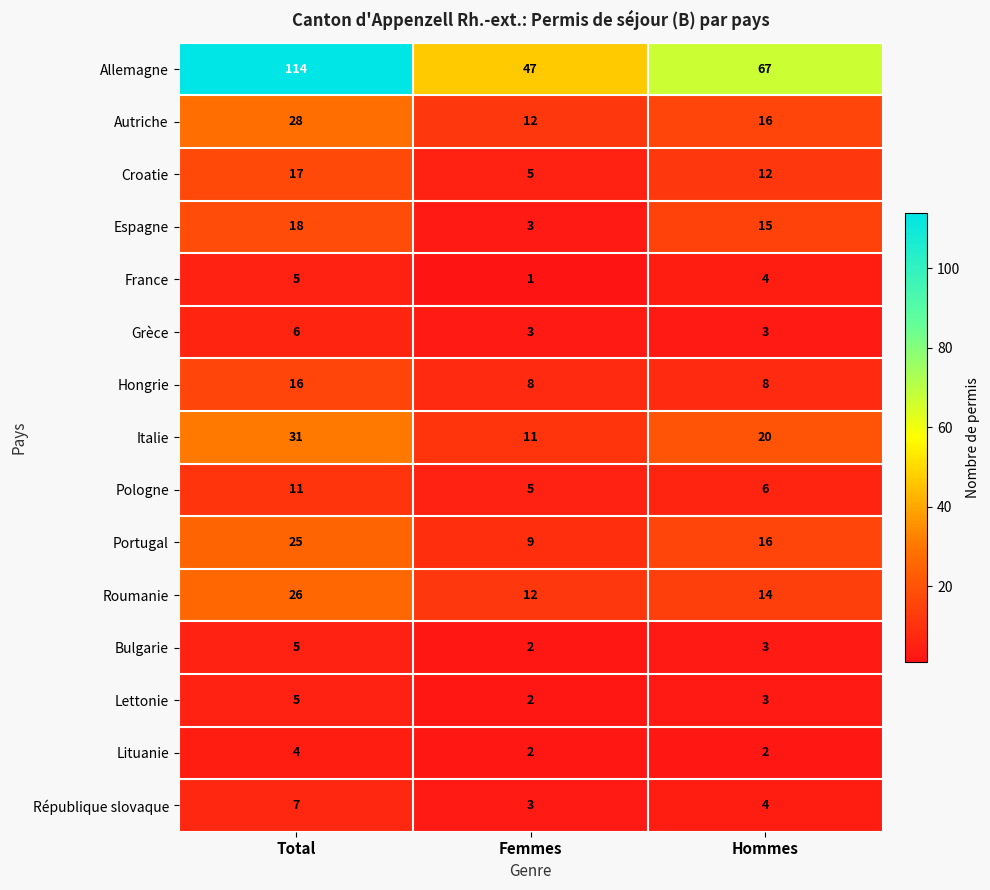

Rank the categories by Allemagne value from highest to lowest.

Total, Hommes, Femmes